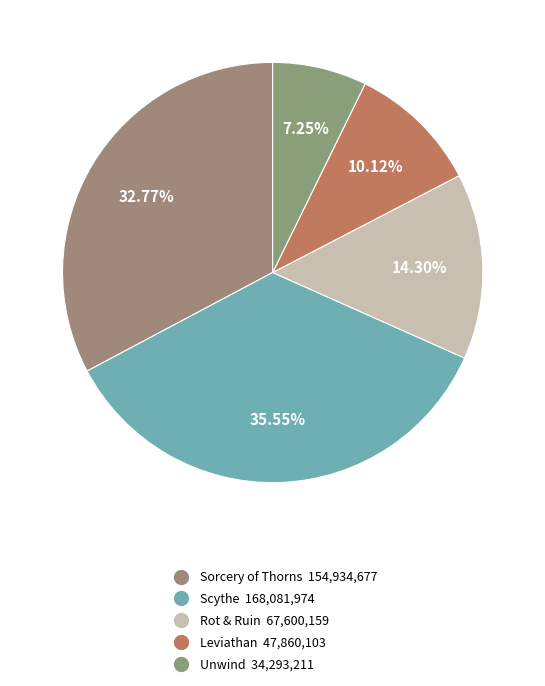

How many slices are in this pie chart?

5